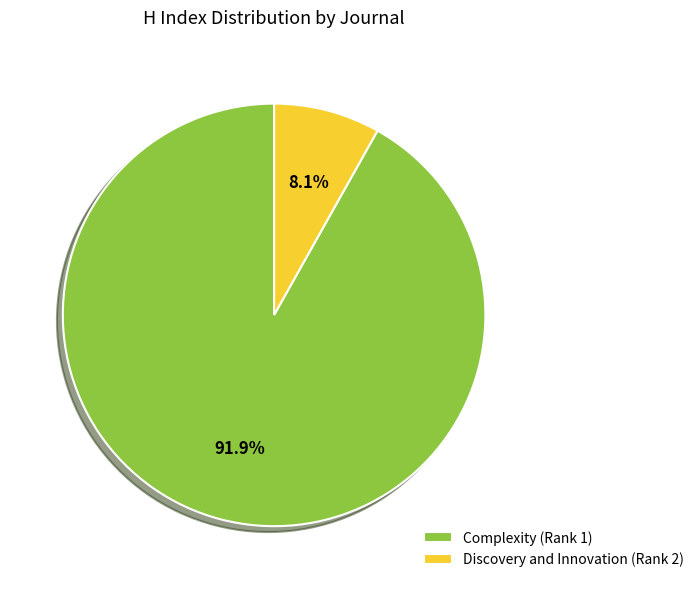

Between Discovery and Innovation (Rank 2) and Complexity (Rank 1), which is larger?

Complexity (Rank 1)